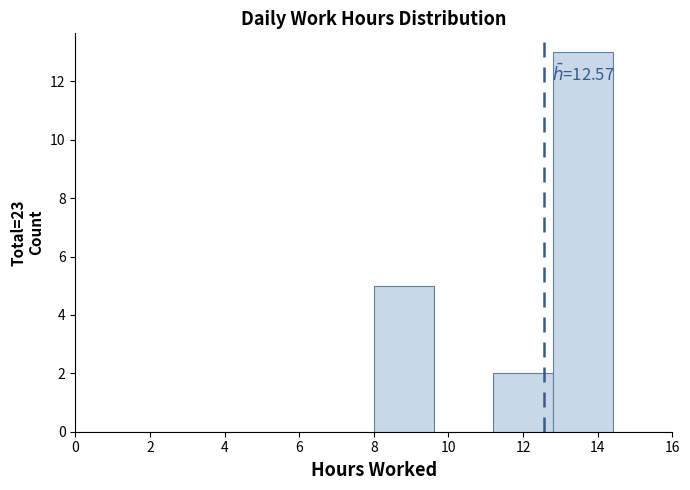

Which range on the x-axis has the tallest bar?

12.8 to 14.4